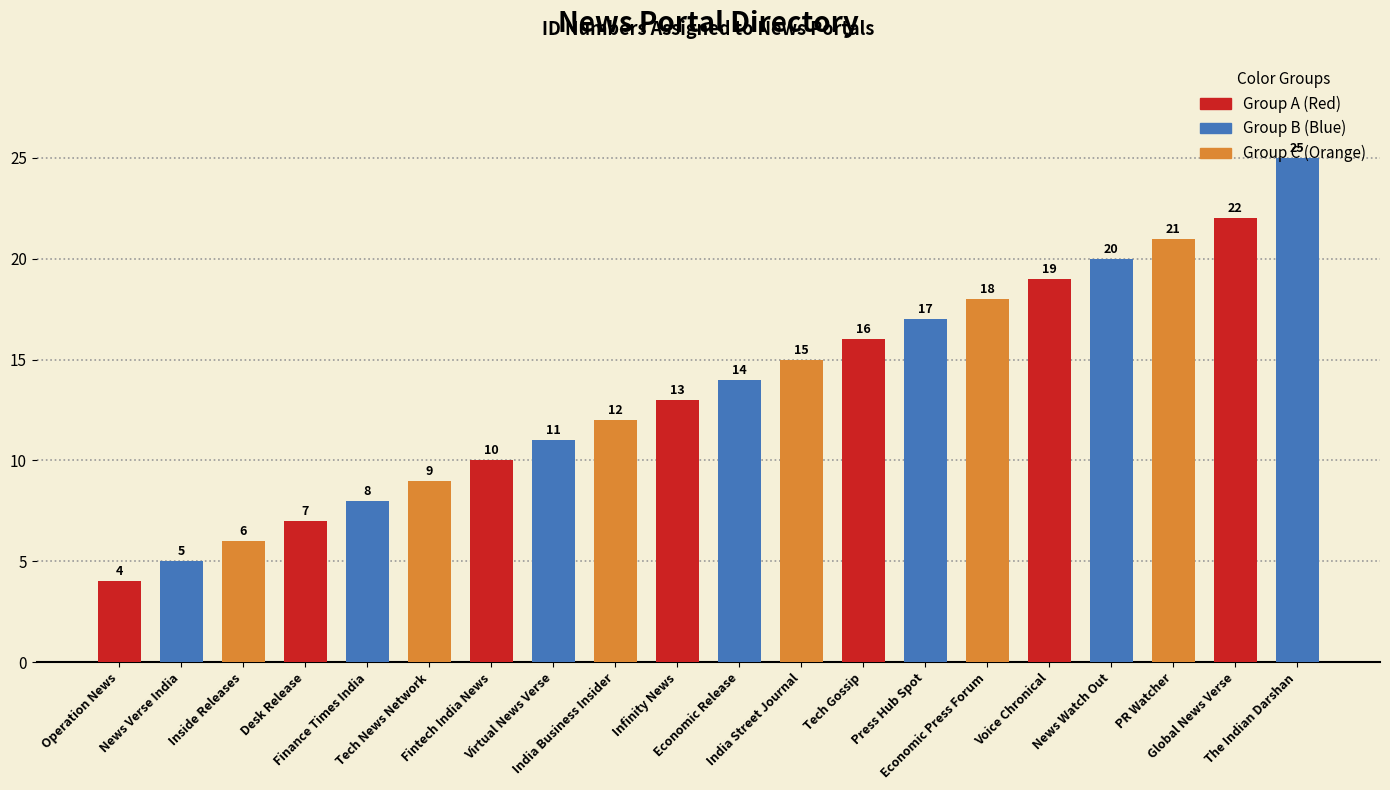

List the labels in order of value, largest first.

The Indian Darshan, Global News Verse, PR Watcher, News Watch Out, Voice Chronical, Economic Press Forum, Press Hub Spot, Tech Gossip, India Street Journal, Economic Release, Infinity News, India Business Insider, Virtual News Verse, Fintech India News, Tech News Network, Finance Times India, Desk Release, Inside Releases, News Verse India, Operation News